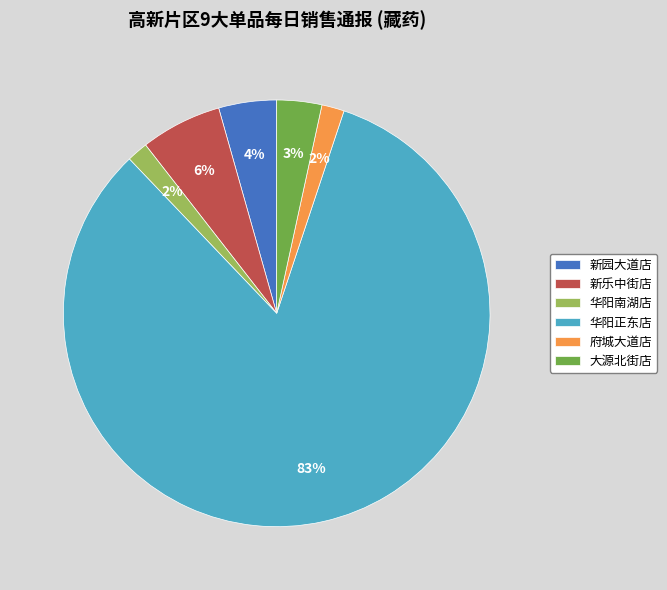

Between 府城大道店 and 新乐中街店, which is larger?

新乐中街店